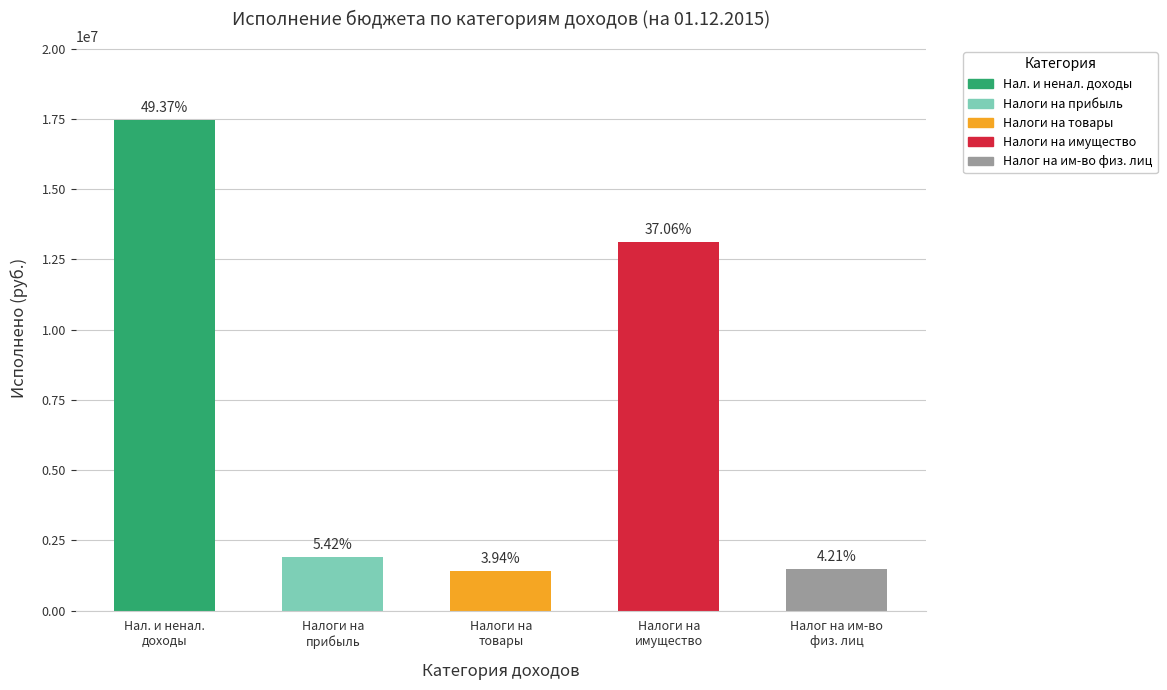

What is the difference between the values at Налог на имущество физических лиц and Налоги на прибыль, доходы?

429270.3